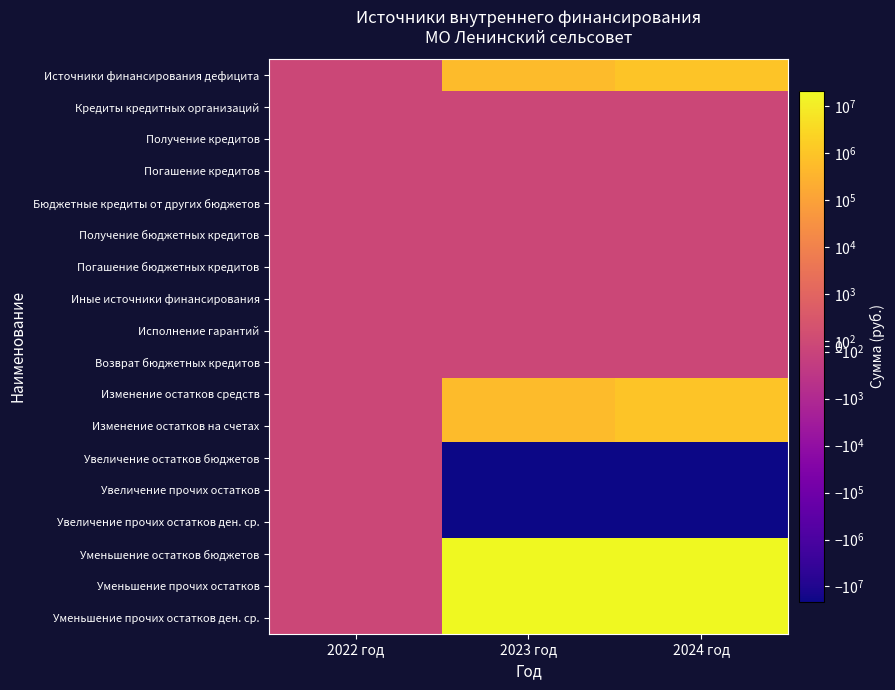

At which category is the sum across all series the highest?

2024 год